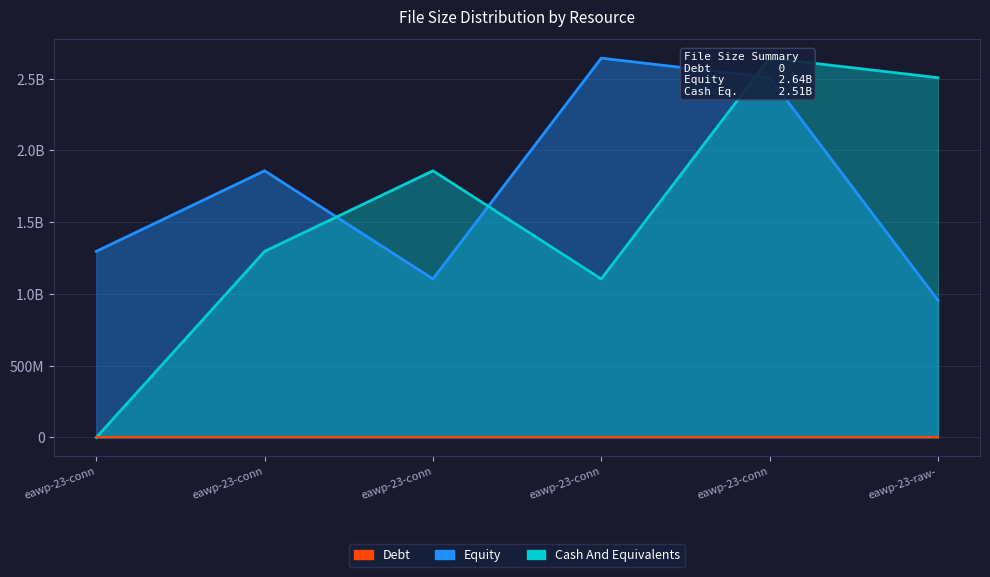

What is the total value across all series at eawp-23-conn?

1297090682